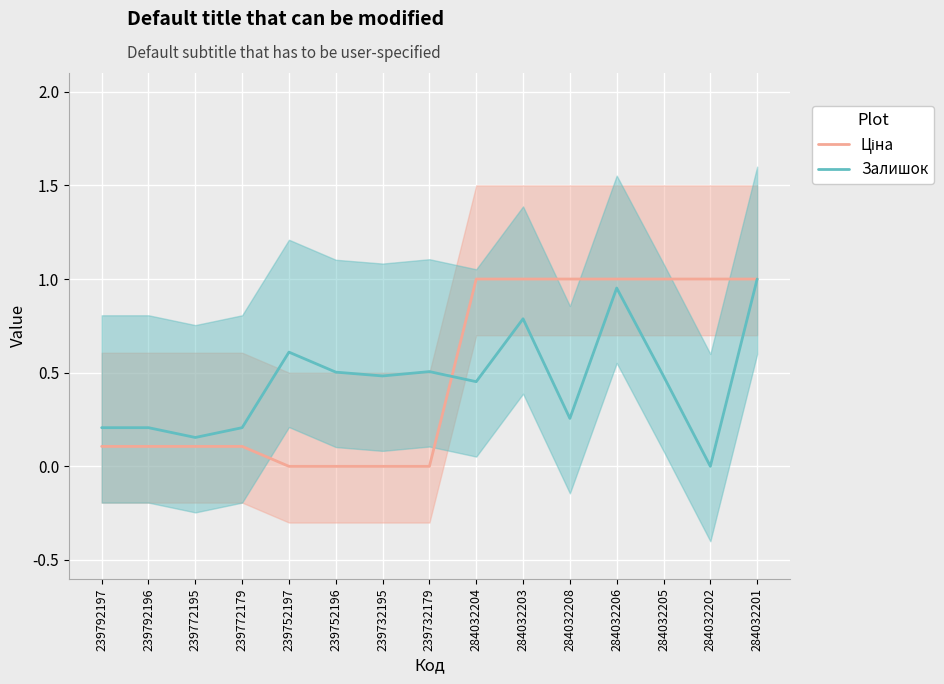

What is the label of the 13th point from the right?

239772195